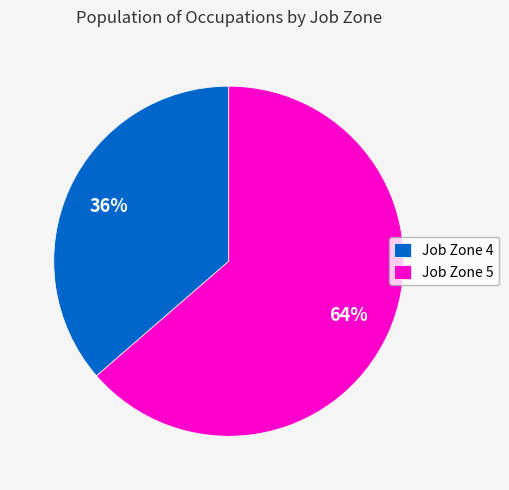

To the nearest percent, what percentage of the pie is Job Zone 4?

36%